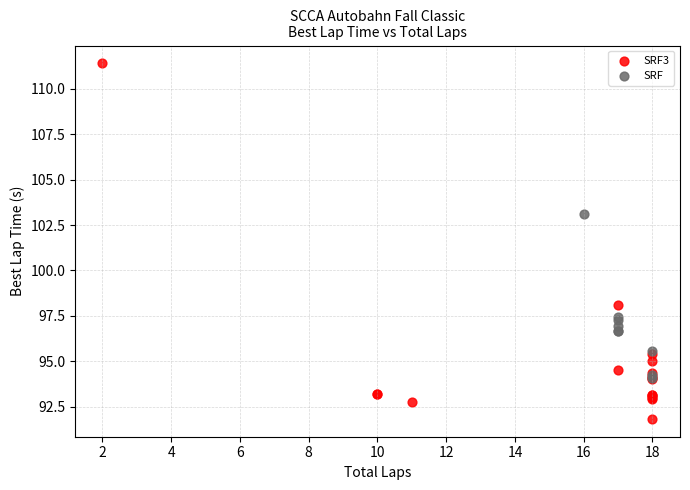

Which series reaches the minimum Y coordinate?

SRF3